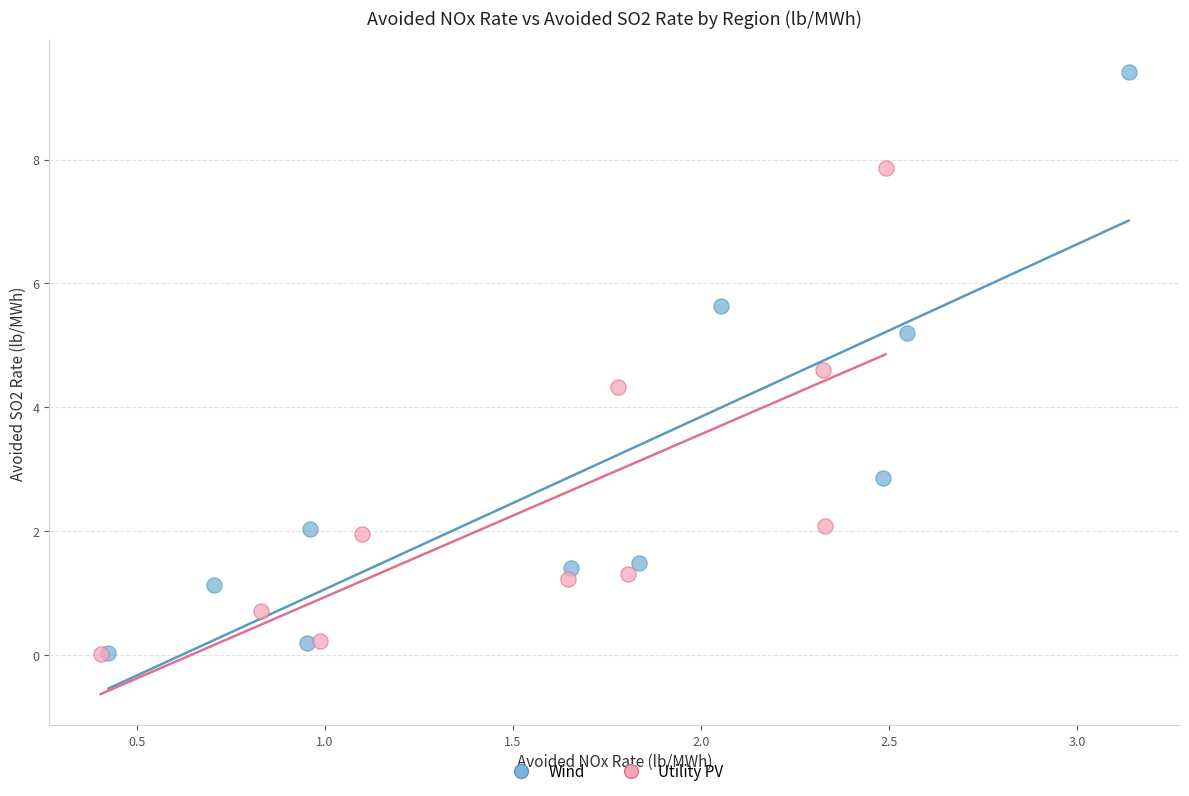

Which series contains the highest Y value?

Wind